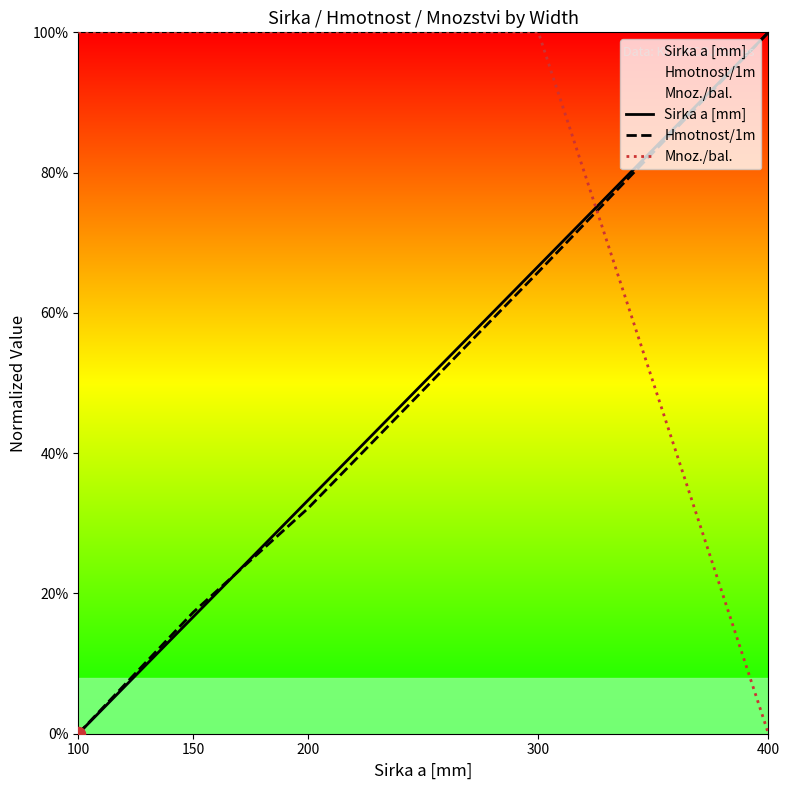

What are all the series names shown in the legend?

Sirka a [mm], Hmotnost/1m, Mnoz./bal.